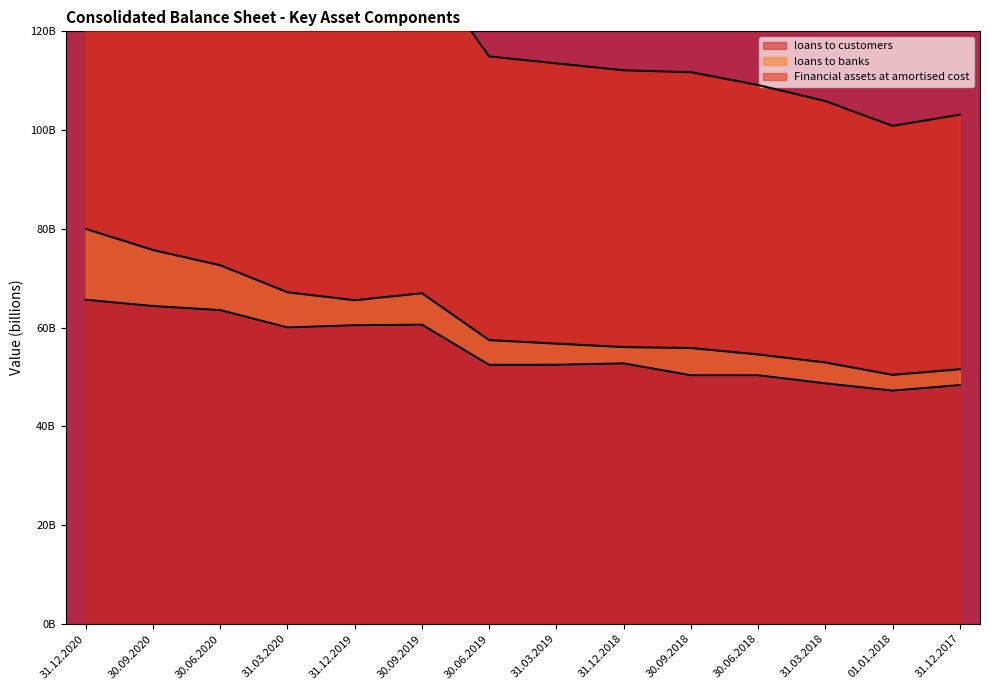

What is the sum of the loans to customers values at 01.01.2018 and 31.12.2019?

107.7